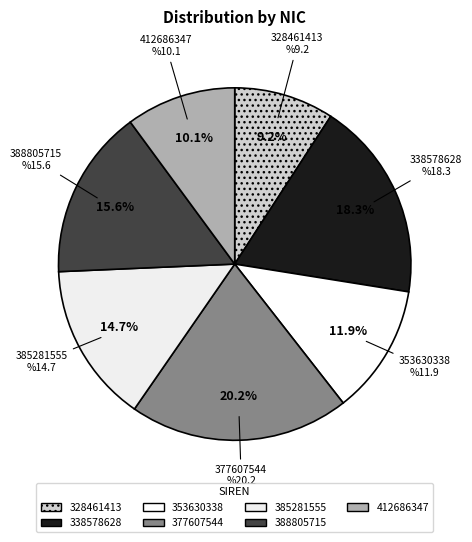

To the nearest percent, what is the combined percentage of 388805715 and 353630338?

28%